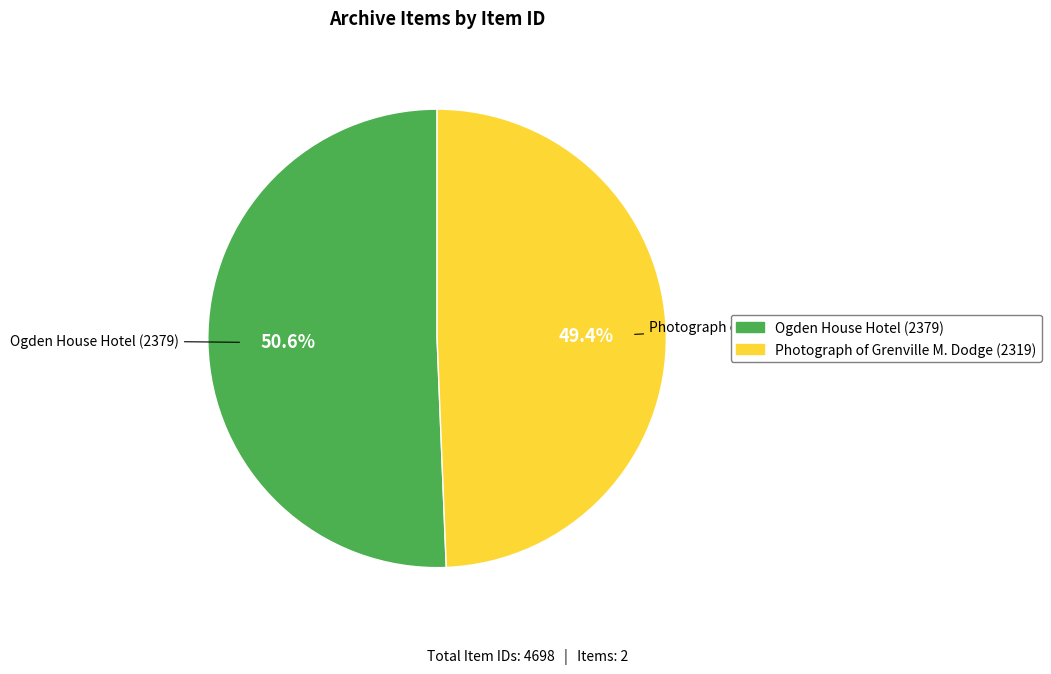

What percentage is the Photograph of Grenville M. Dodge (2319) slice, to the nearest percent?

49%